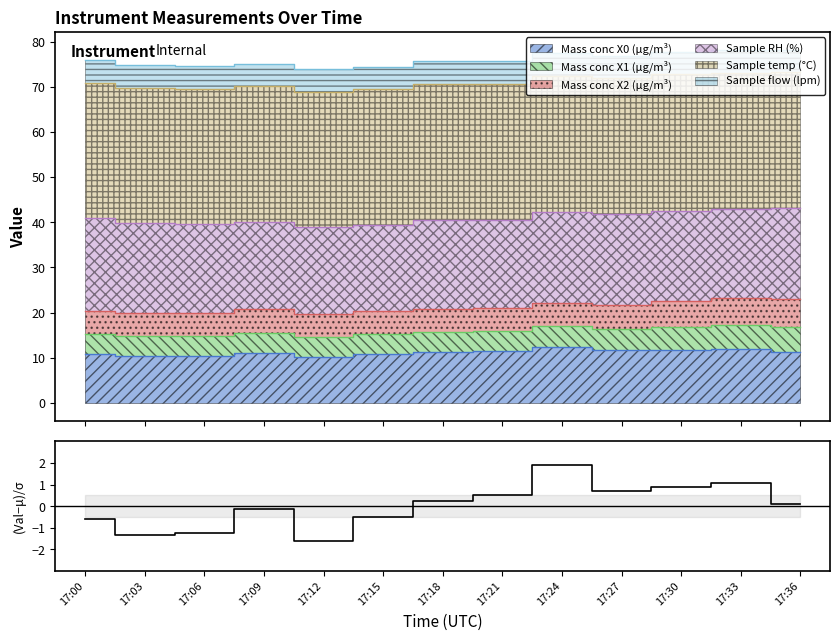

Reading right to left, transcribe all the data shown in this chart.

17:36=0.1	17:33=1.1	17:30=0.9	17:27=0.7	17:24=1.9	17:21=0.5	17:18=0.3	17:15=-0.5	17:12=-1.6	17:09=-0.1	17:06=-1.2	17:03=-1.3	17:00=-0.6